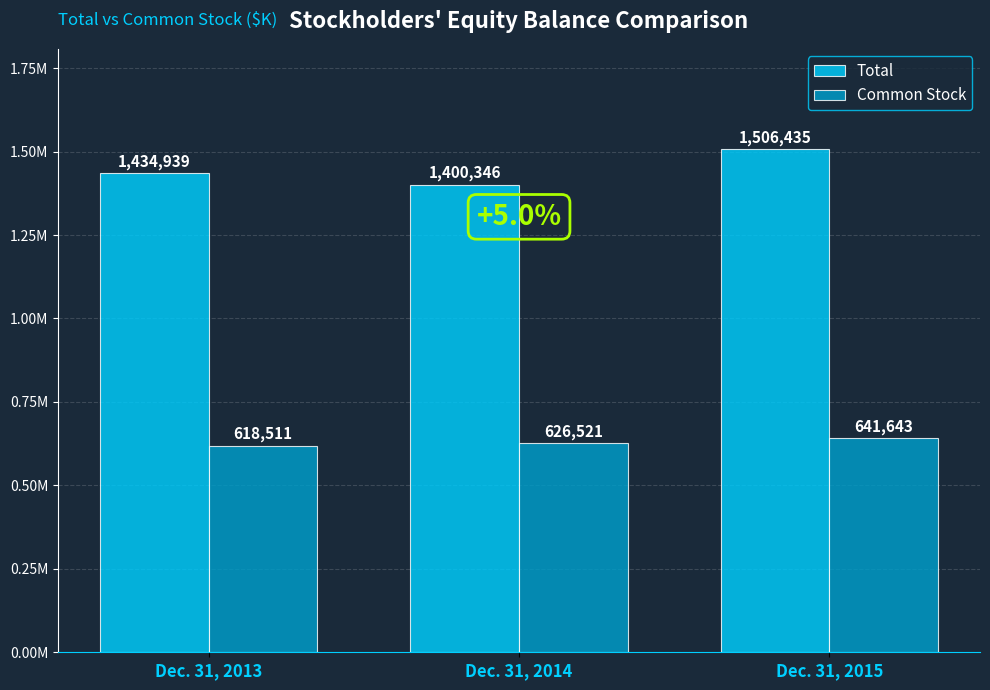

Which label corresponds to the smallest value in the chart?

Dec. 31, 2013